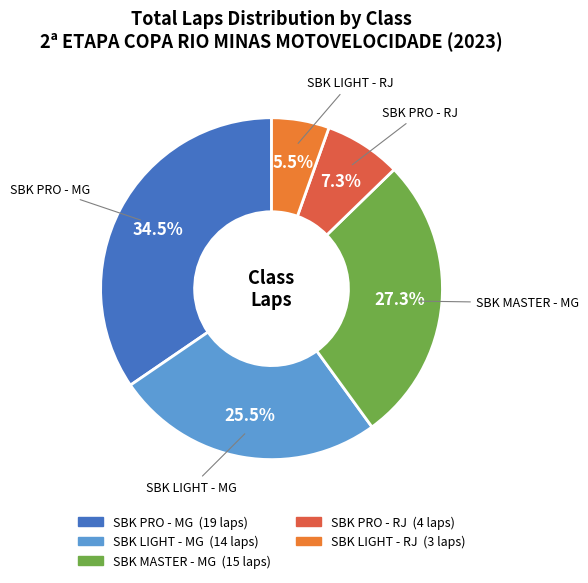

Is there any slice that represents more than half of the pie?

No